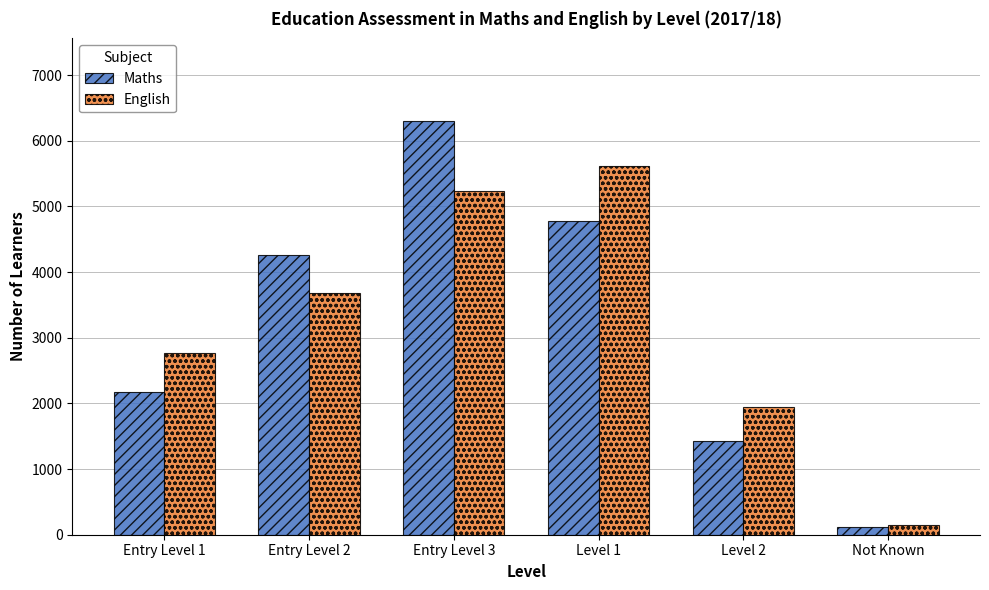

How many bars are there in total?

12